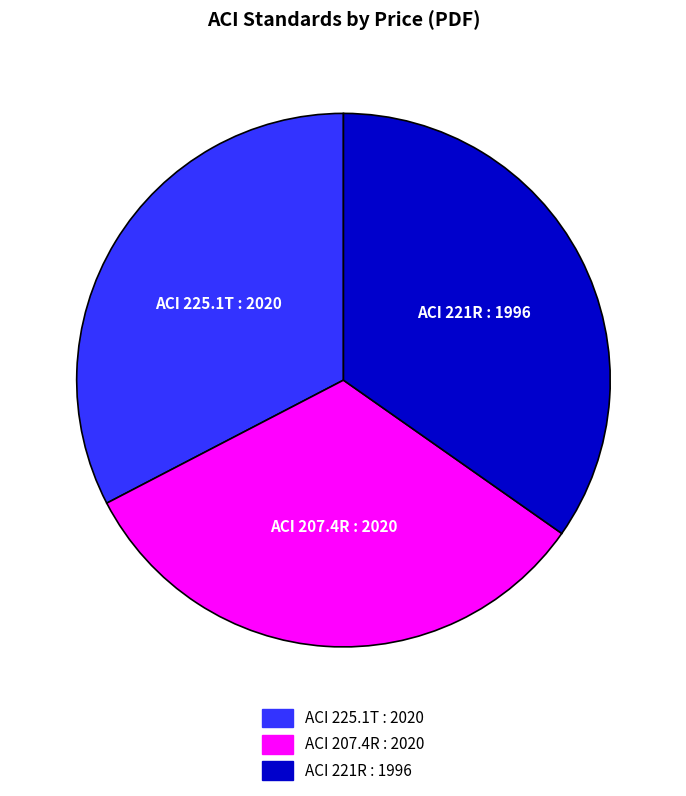

Is the sum of ACI 207.4R : 2020 and ACI 221R : 1996 greater than half?

Yes